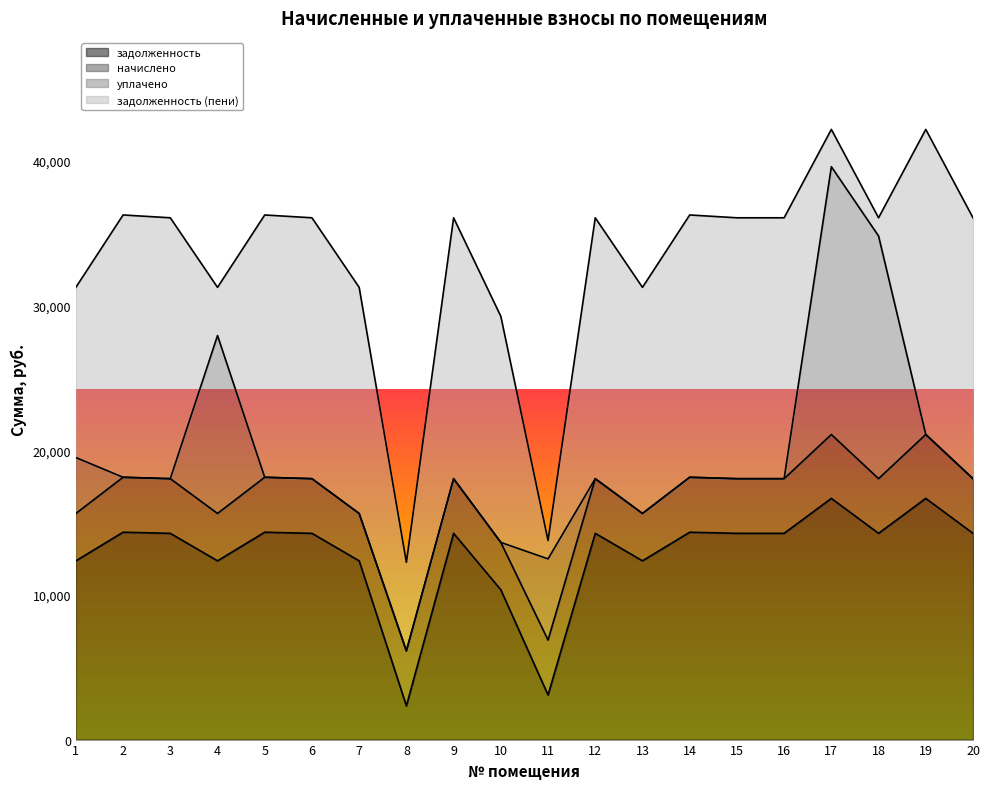

The value of задолженность at 18 is 14252.4. True or false?

True